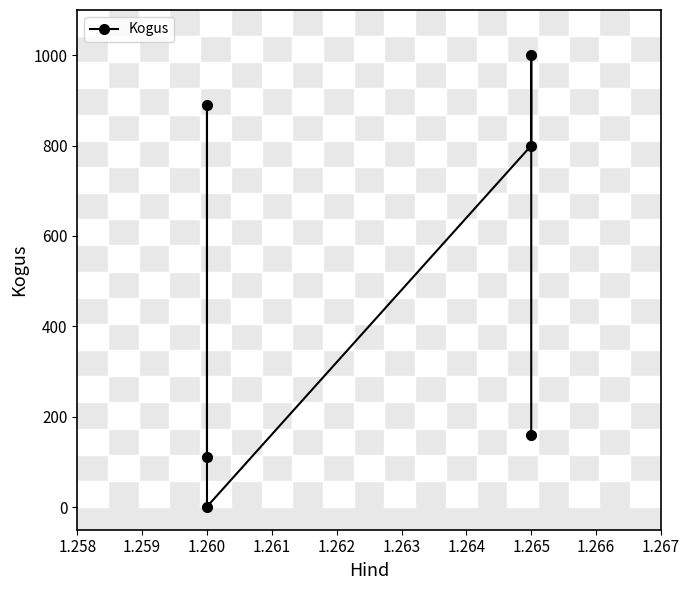

Where is the first local minimum?

1.260